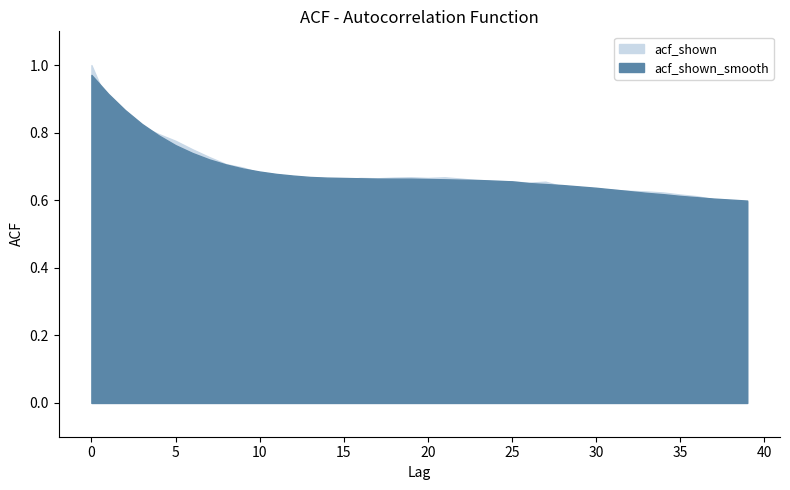

How many times do acf_shown and acf_shown_smooth cross each other?

8